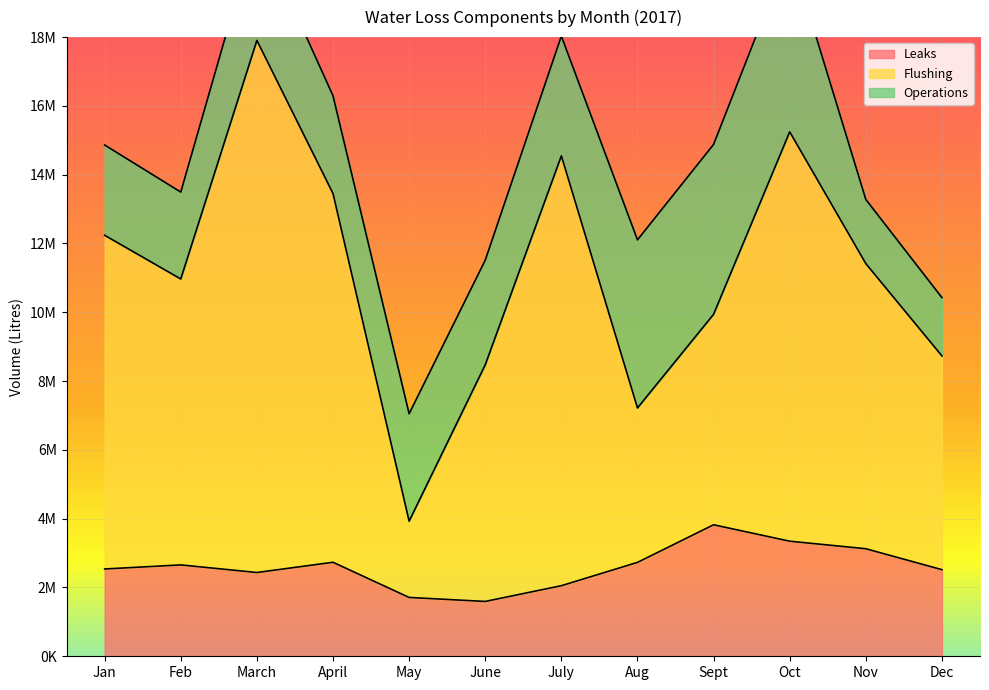

True or false: Flushing has a value of 24562183 at Oct.

False